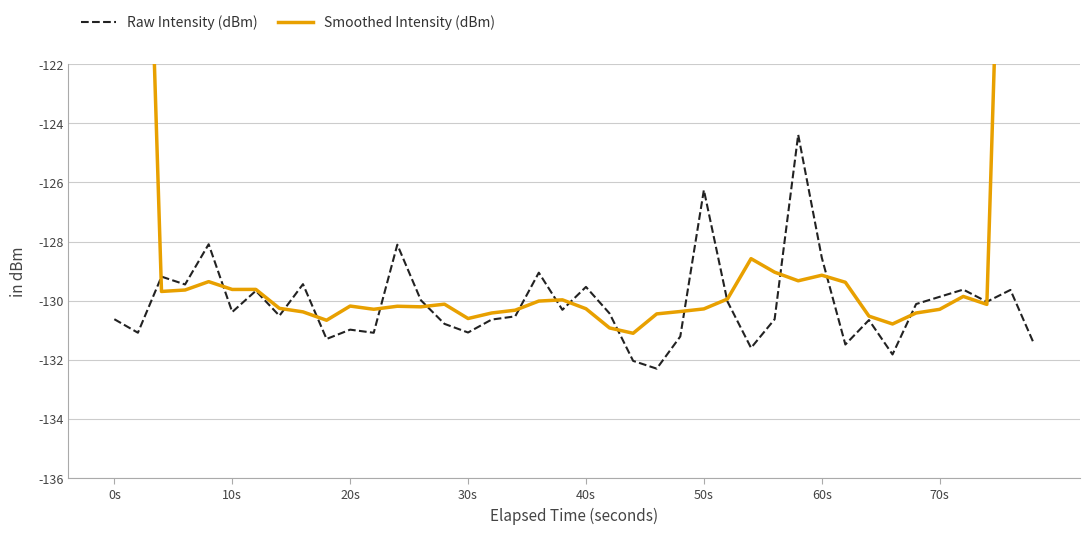

Rank the series by their maximum value, from lowest to highest.

Raw Intensity (dBm), Smoothed Intensity (dBm)